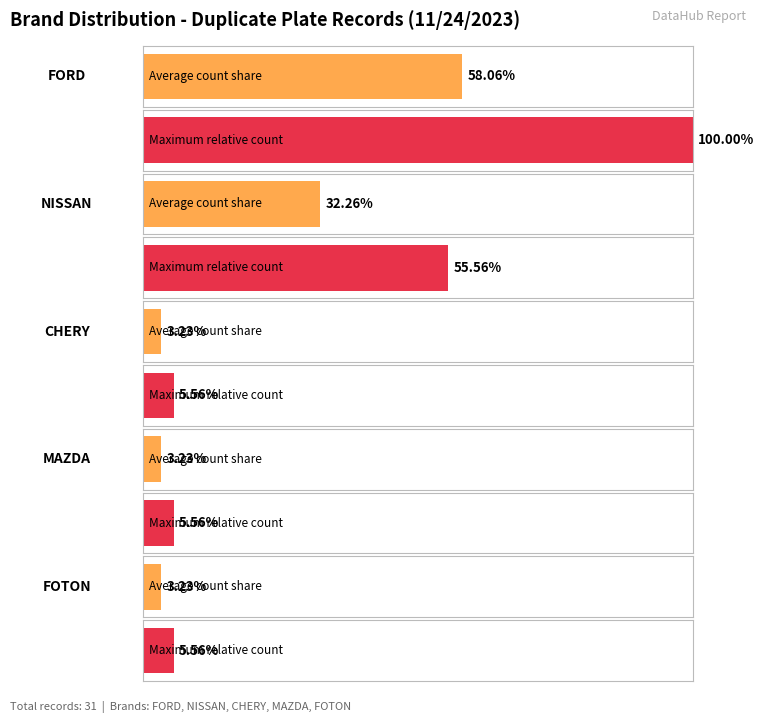

At which label does the data first exceed 8?

FORD